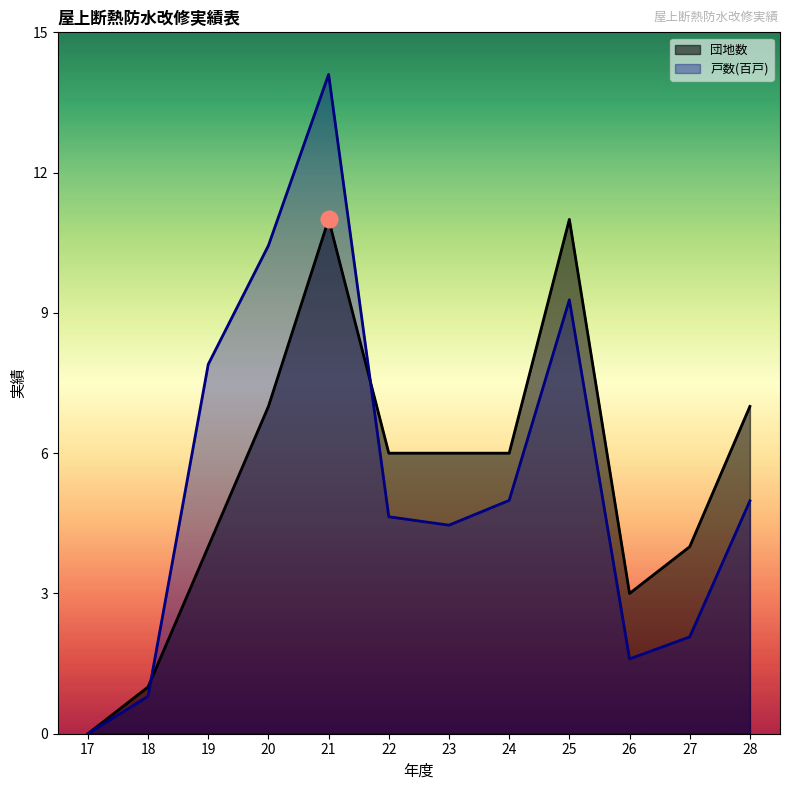

Reading right to left, list all the values displayed in this chart.

団地数: 28=7.0	27=4.0	26=3.0	25=11.0	24=6.0	23=6.0	22=6.0	21=11.0	20=7.0	19=4.0	18=1.0	17=0.0
戸数(百): 28=5.0	27=2.1	26=1.6	25=9.3	24=5.0	23=4.5	22=4.6	21=14.1	20=10.4	19=7.9	18=0.8	17=0.0